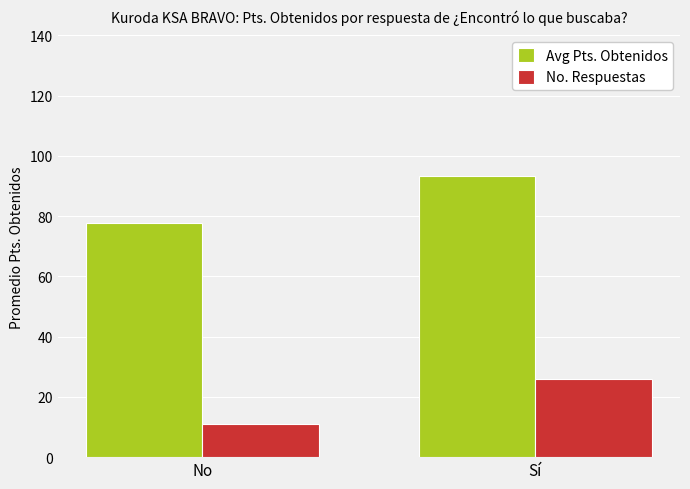

How many bars are there in total?

4